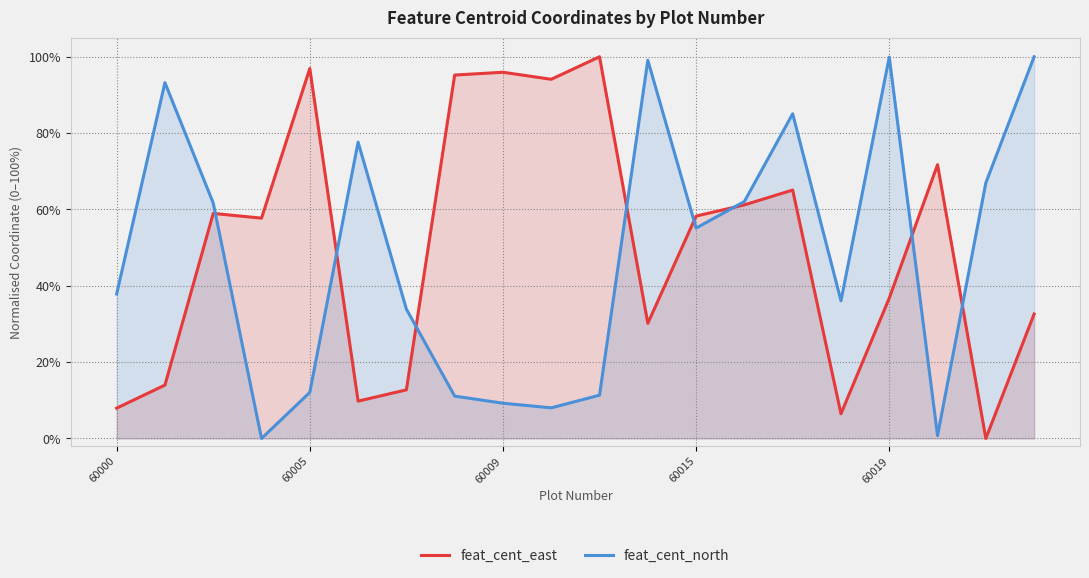

What is the sum of the feat_cent_east values at 8 and 10?

2.0